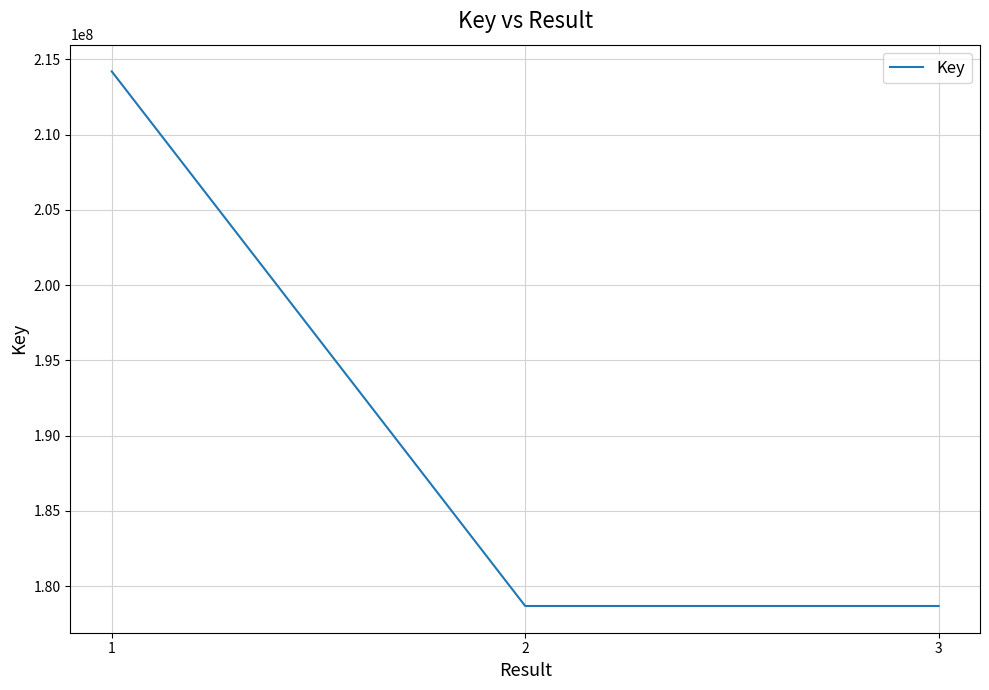

What is the maximum value shown in the chart?

214193845